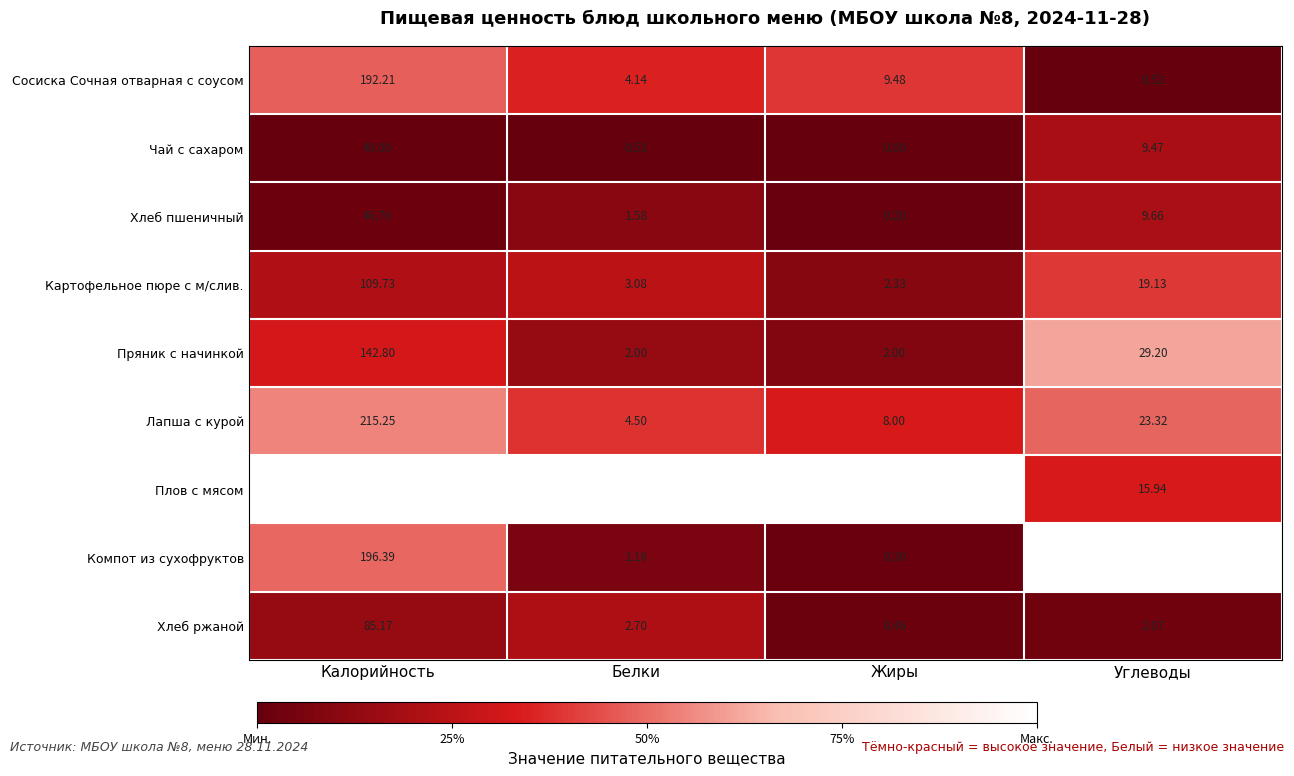

Count the number of data series in this chart.

9